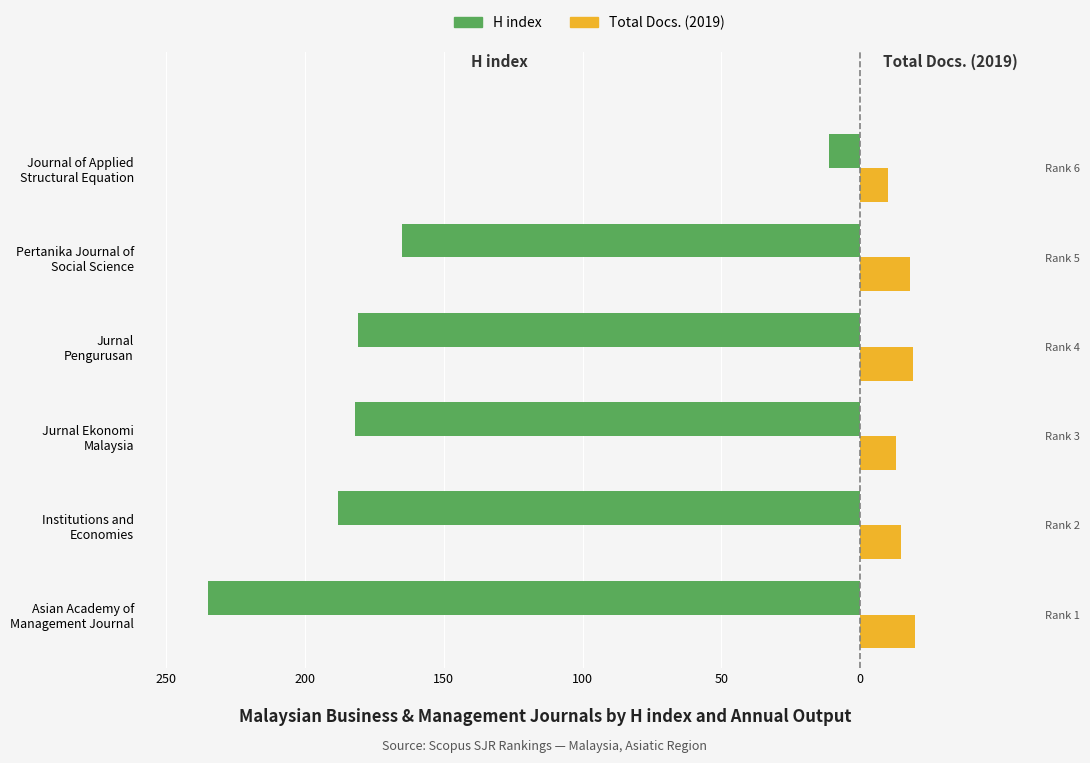

How many data points in H index are less than -181?

3